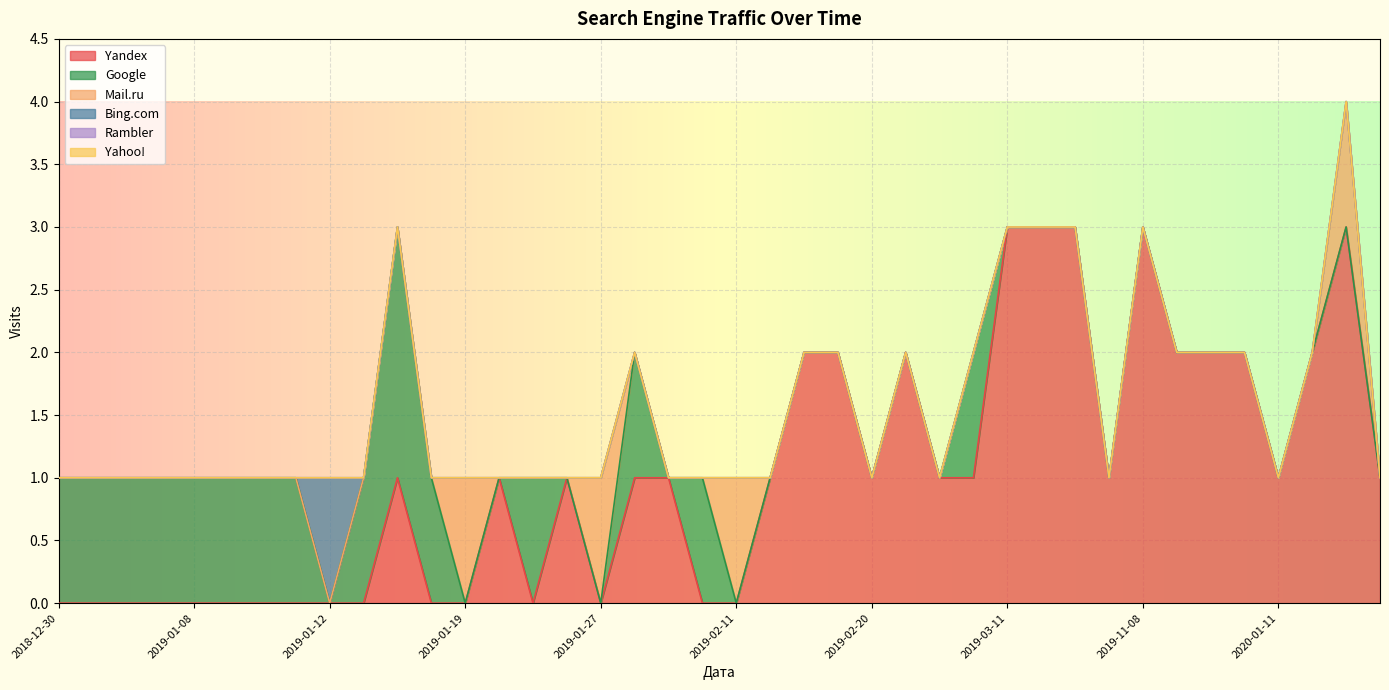

Which category has the lowest value in the Rambler series?

2018-12-30